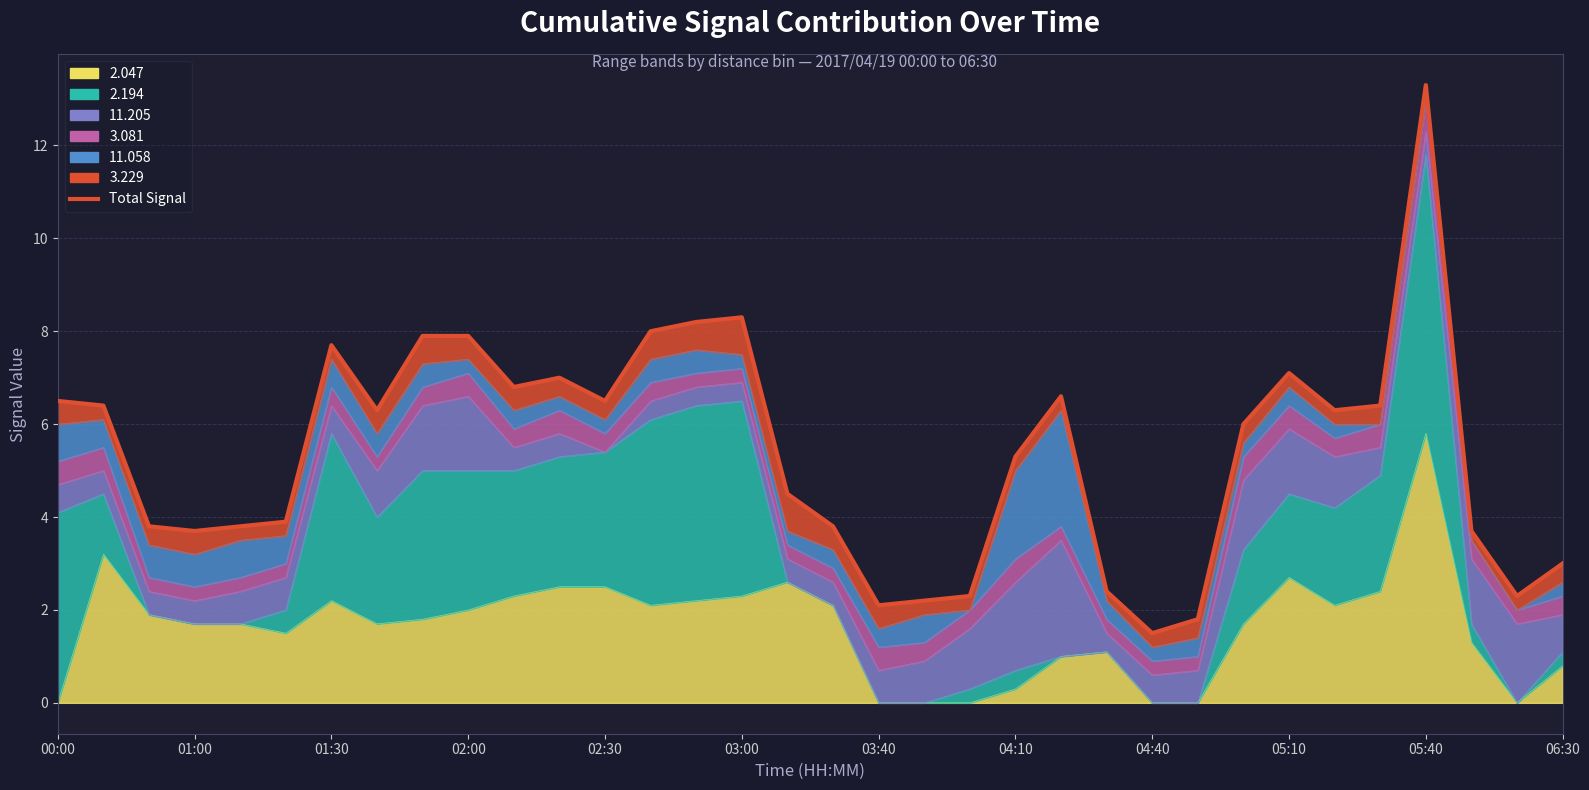

What is the greatest value displayed?

13.3